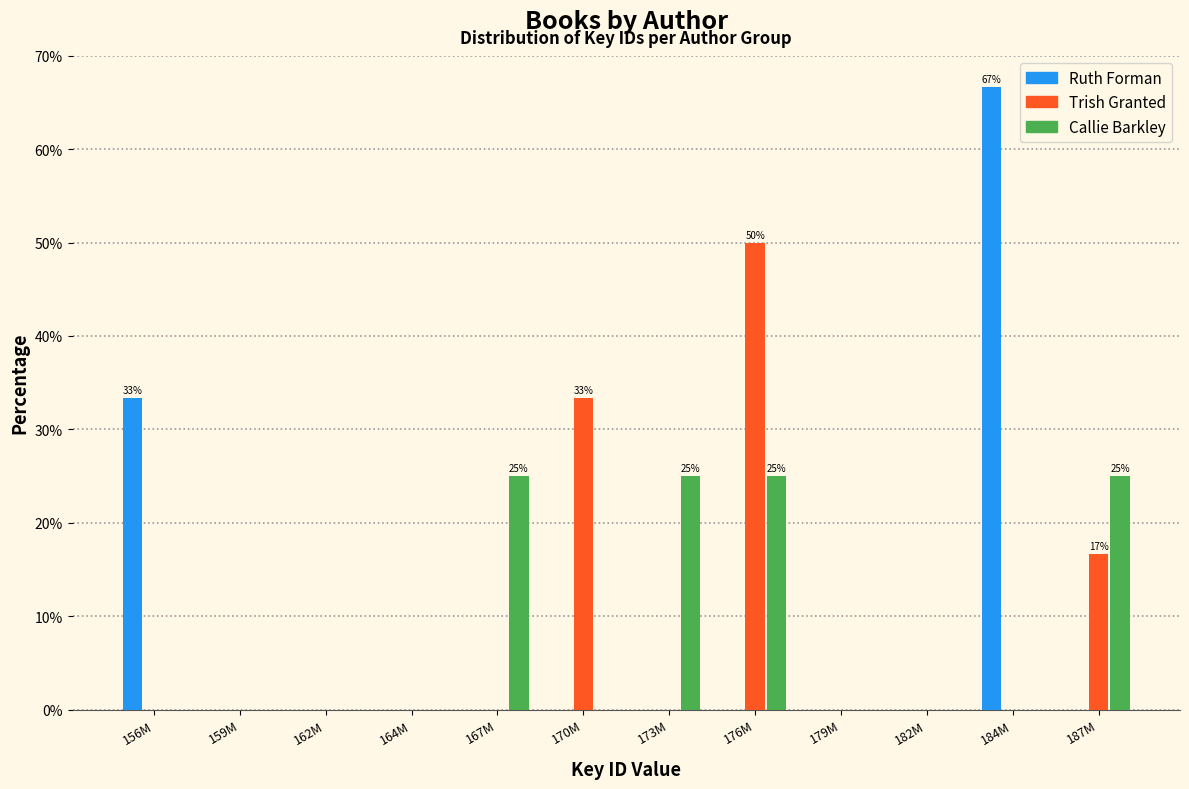

What is the total value across all series at 170M?

33.3